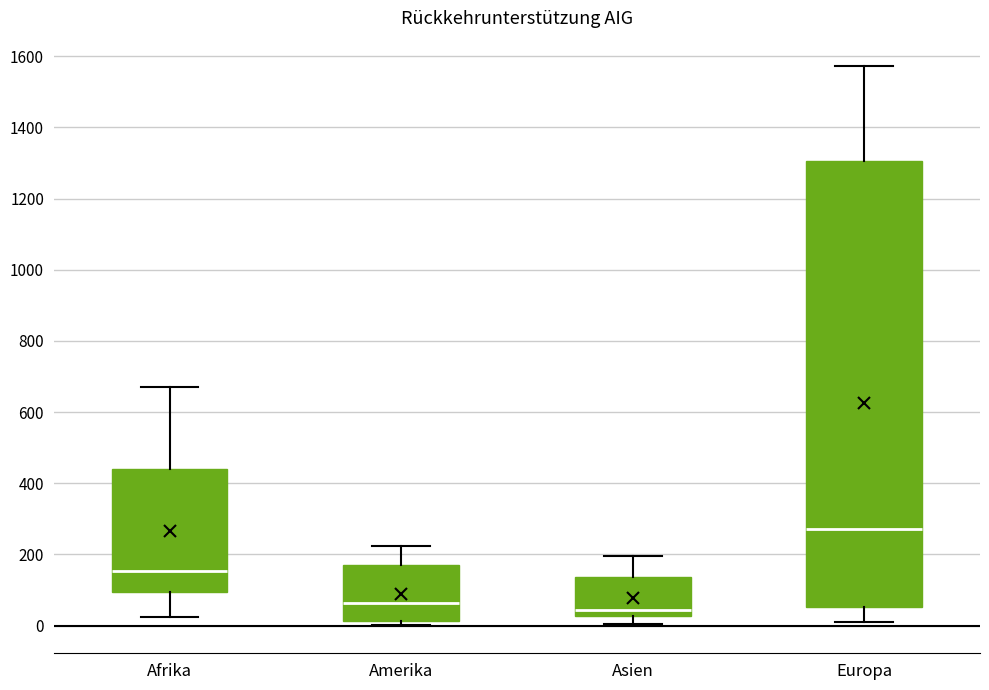

Reading left to right, transcribe this box plot: for each box, give where its median line is, the range the box spans, and where its two whiskers end, as read against the y-axis. The values are not printed on the chart, so give them approximately, as read against the axis.

Afrika: median 160, box 100 to 440, whiskers 20 to 680
Amerika: median 60, box 20 to 180, whiskers 0 to 220
Asien: median 40, box 20 to 140, whiskers 0 to 200
Europa: median 280, box 60 to 1300, whiskers 20 to 1580